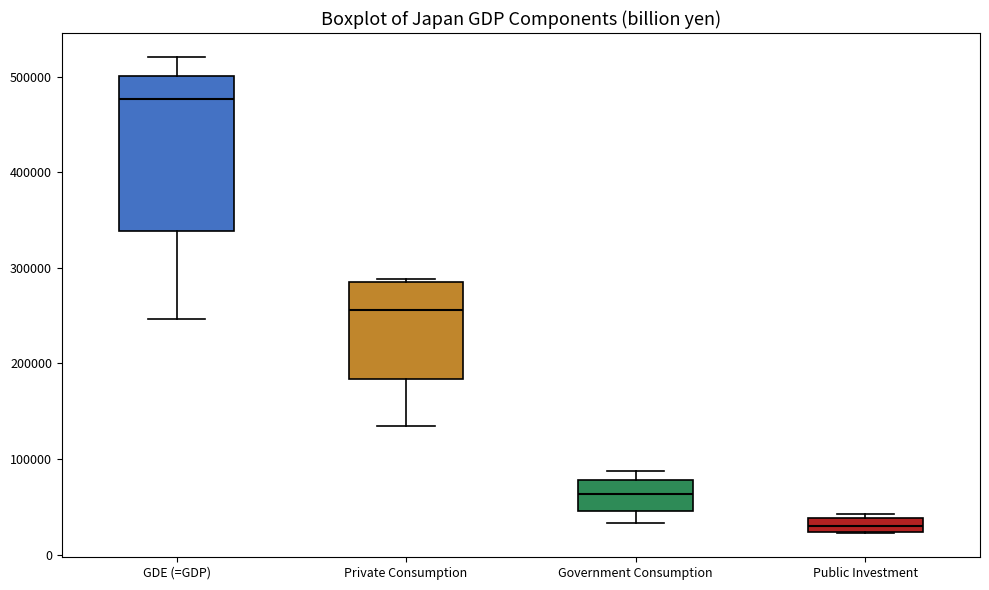

Which box's median line is the highest?

GDE (=GDP)